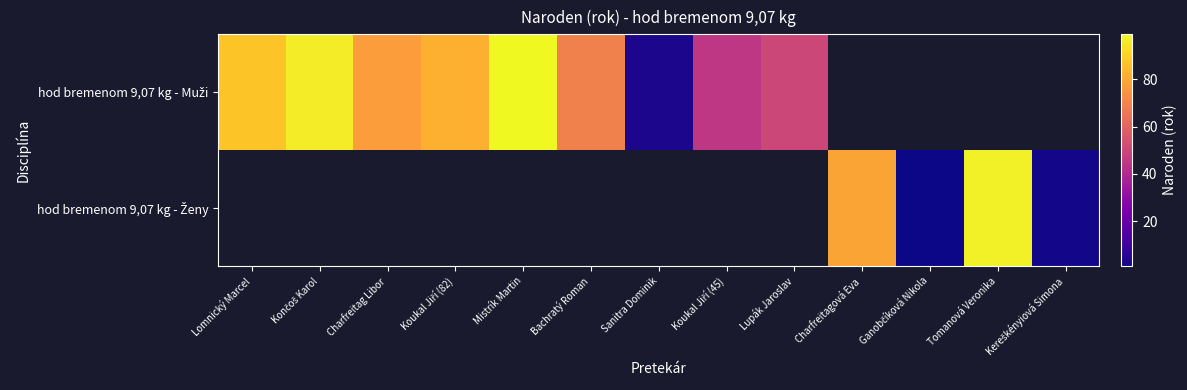

At Mistrík Martin, list the series in order from smallest to largest.

hod bremenom 9,07 kg - Muži, hod bremenom 9,07 kg - Ženy